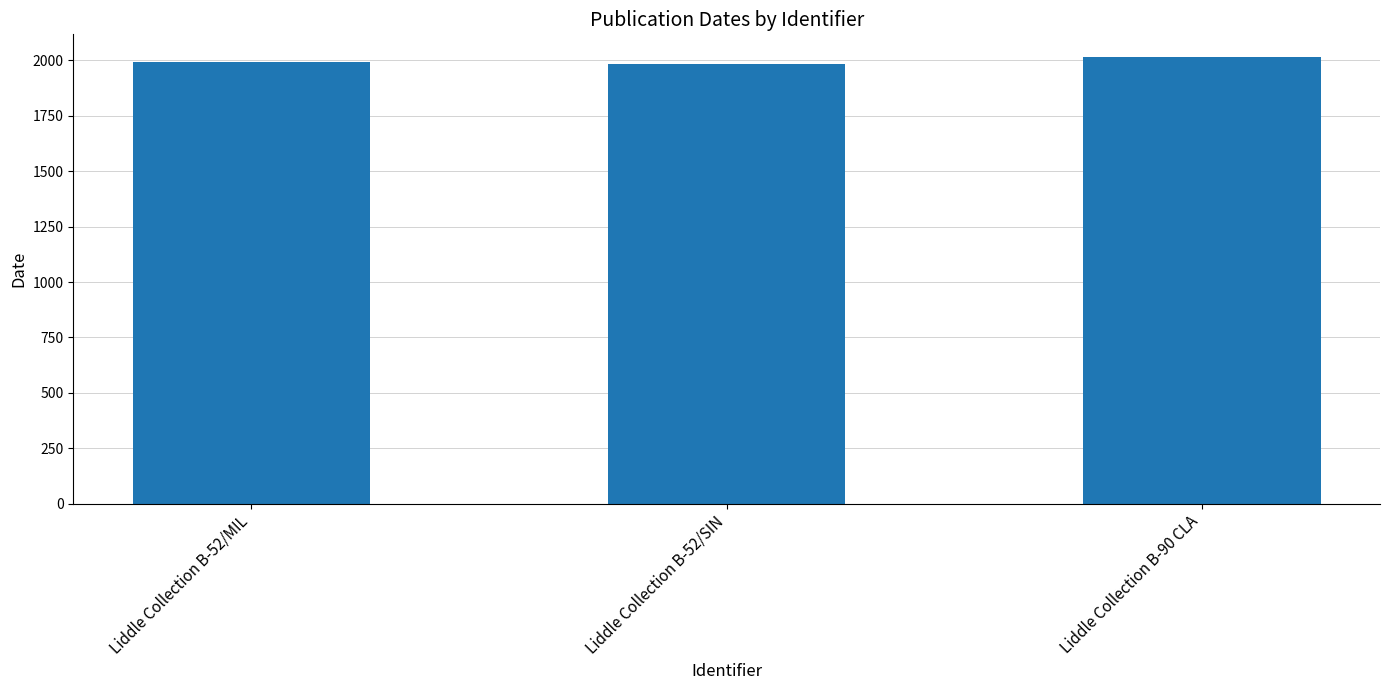

What is the ratio of the value at Liddle Collection B-52/MIL to the value at Liddle Collection B-90 CLA?

1.0